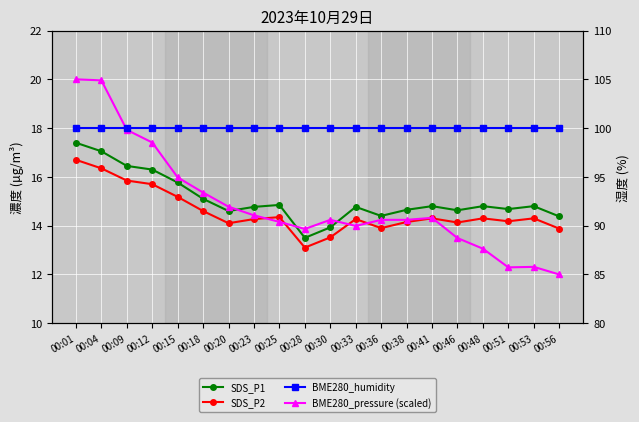

Is the value of BME280_pressure (scaled) at 00:53 greater than the value of BME280_humidity at 00:12?

No